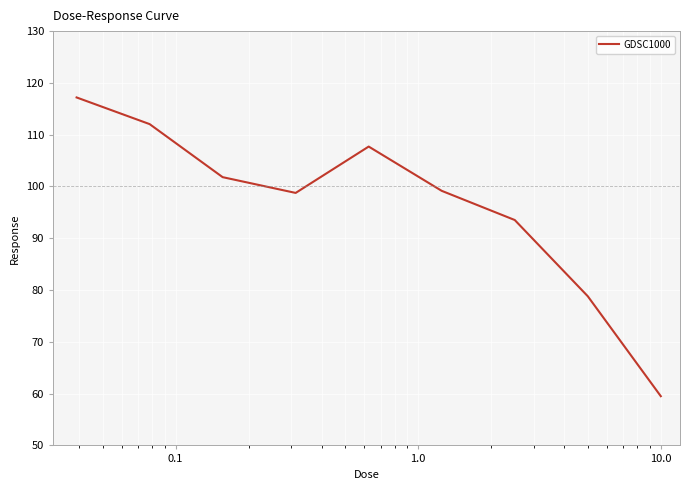

What is the greatest value displayed?

117.2